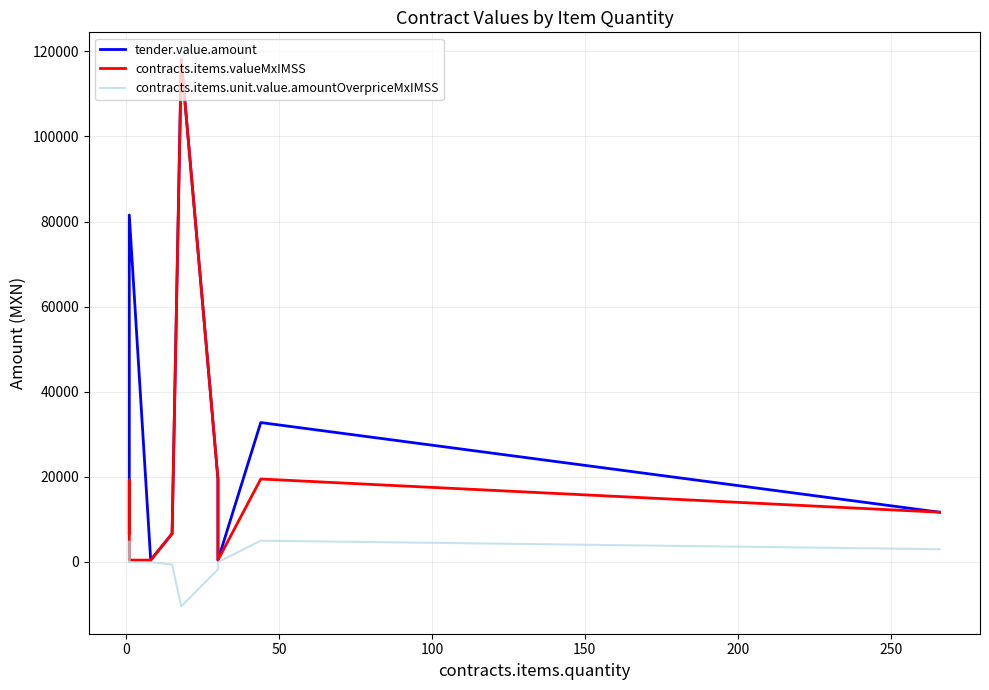

Reading left to right, transcribe all the data shown in this chart.

tender.value.amount: 6704.0	19290.0	81528.1	443.7	6655.6	118026.9	19523.2	443.7	32763.0	11700.0
contracts.items.valueMxIMSS: 6704.0	19290.0	443.7	443.7	6655.6	118026.9	19523.2	443.7	19500.0	11700.0
contracts.items.unit.value.amountOverpriceMxIMSS: 0.0	4802.4	-39.2	-39.2	-588.2	-10430.2	-1725.3	-39.2	5012.4	3007.4